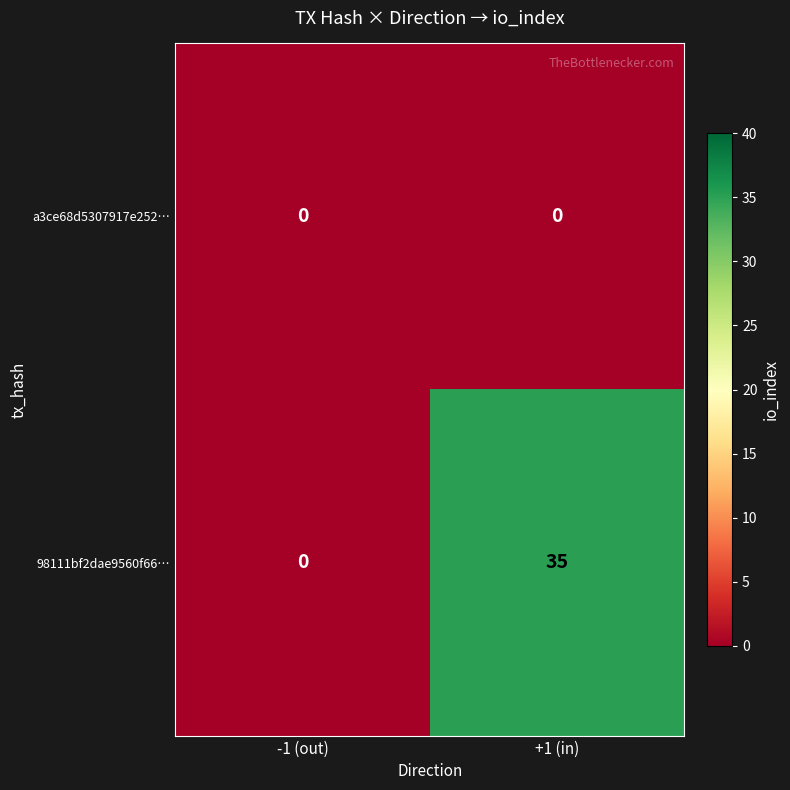

What is the approximate value of 98111bf2dae9560f66… at +1 (in), to the nearest 10?

40